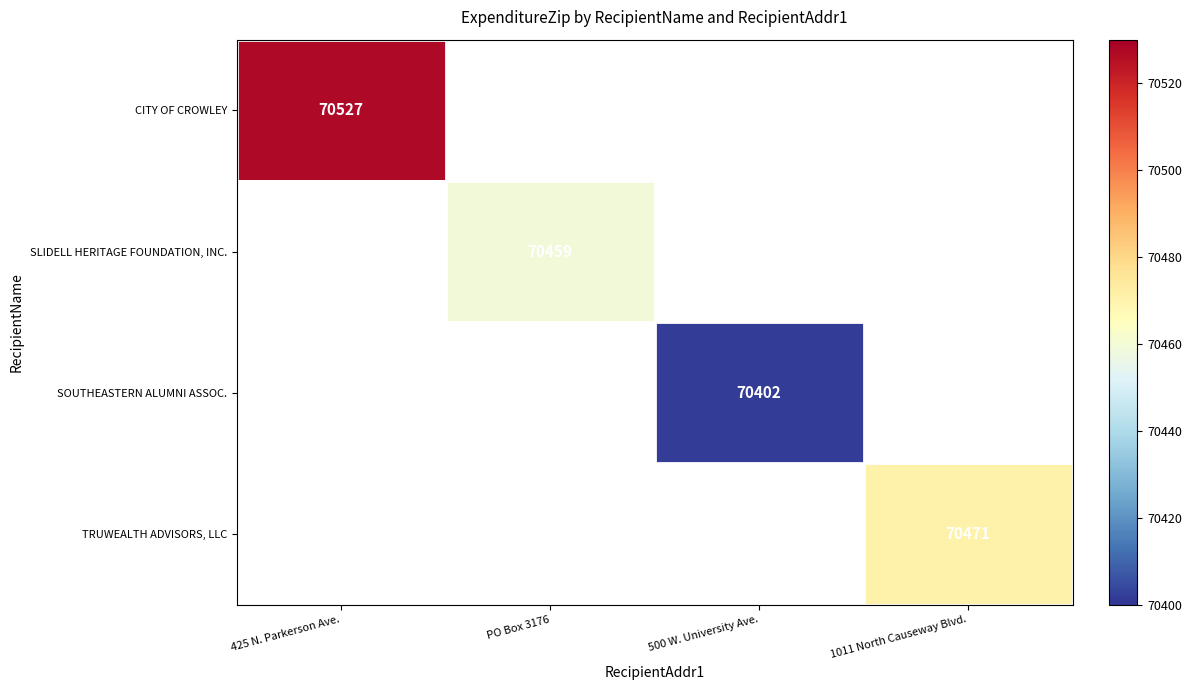

Is it true that SOUTHEASTERN ALUMNI ASSOC. equals 32969 at 500 W. University Ave.?

False